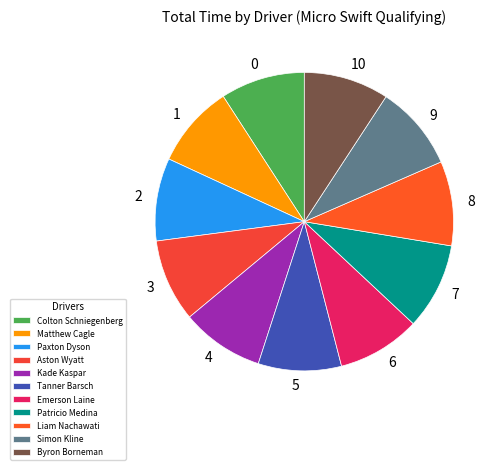

Count the number of slices in the pie.

11